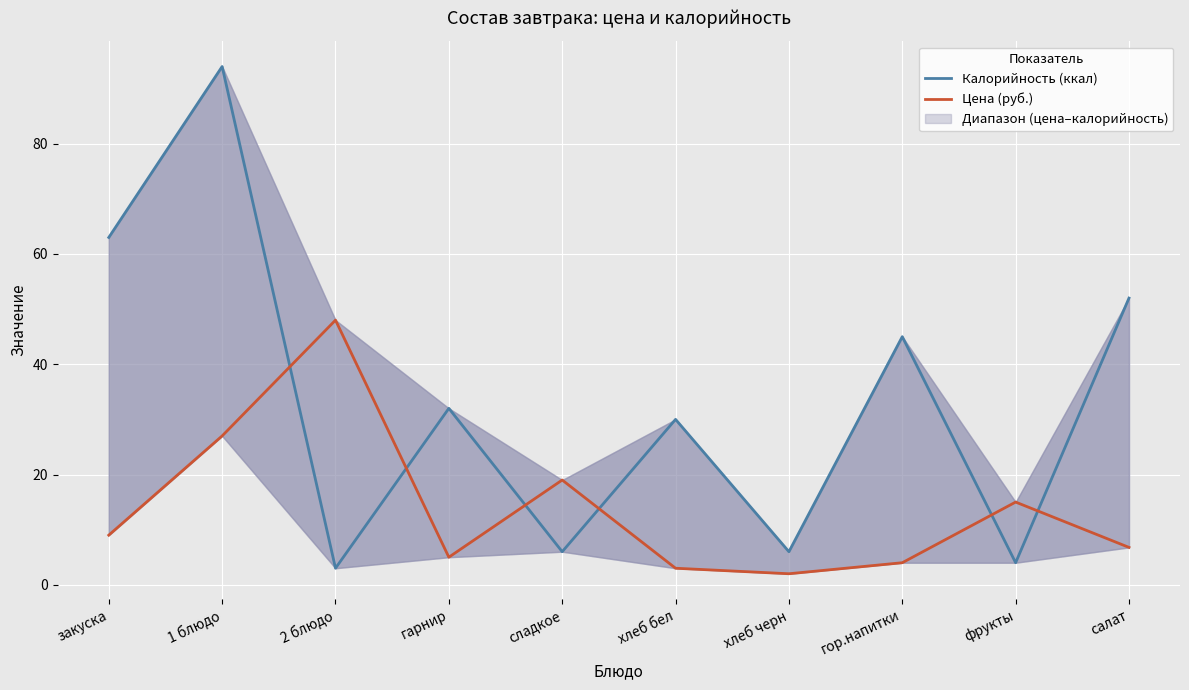

Is the value of Калорийность (ккал) at закуска greater than the value of Цена (руб.) at салат?

Yes